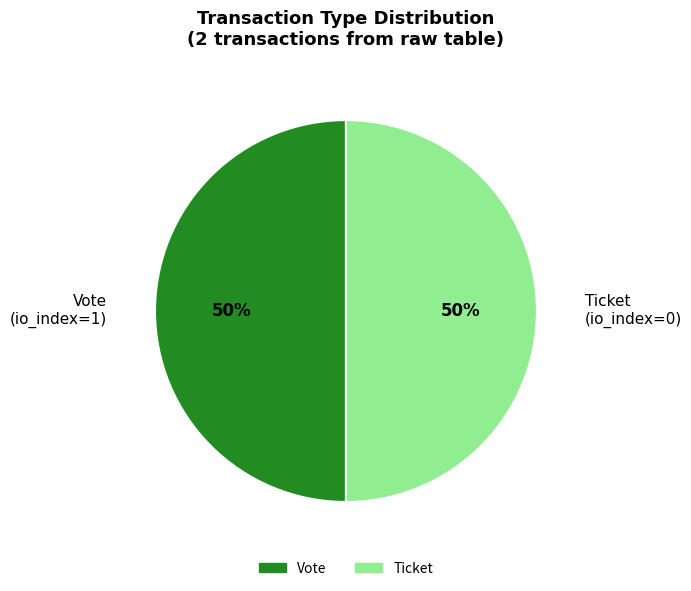

To the nearest percent, what portion does Vote (io_index=1) represent?

50%